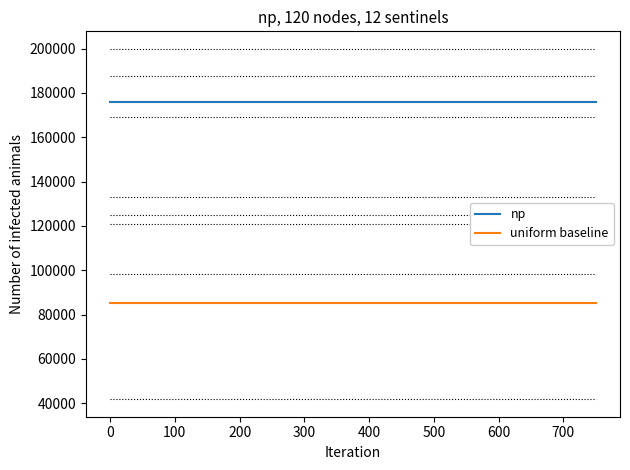

What is the minimum value shown in the chart?

85296.0